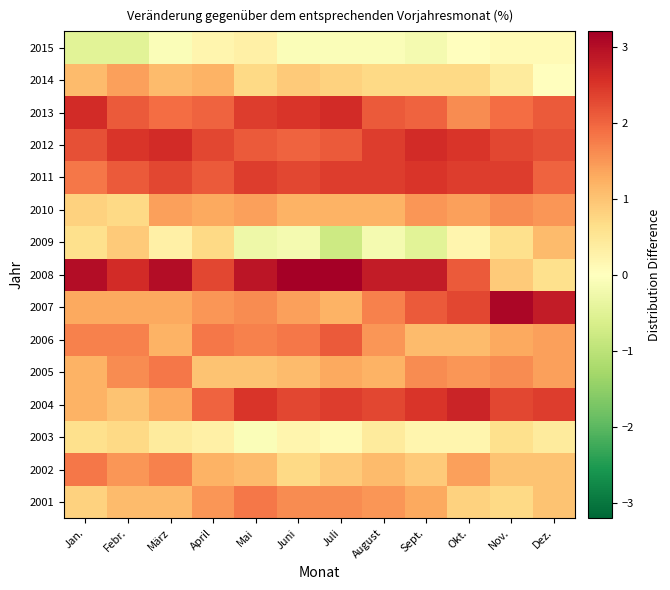

Which series has the largest total across all categories?

2008